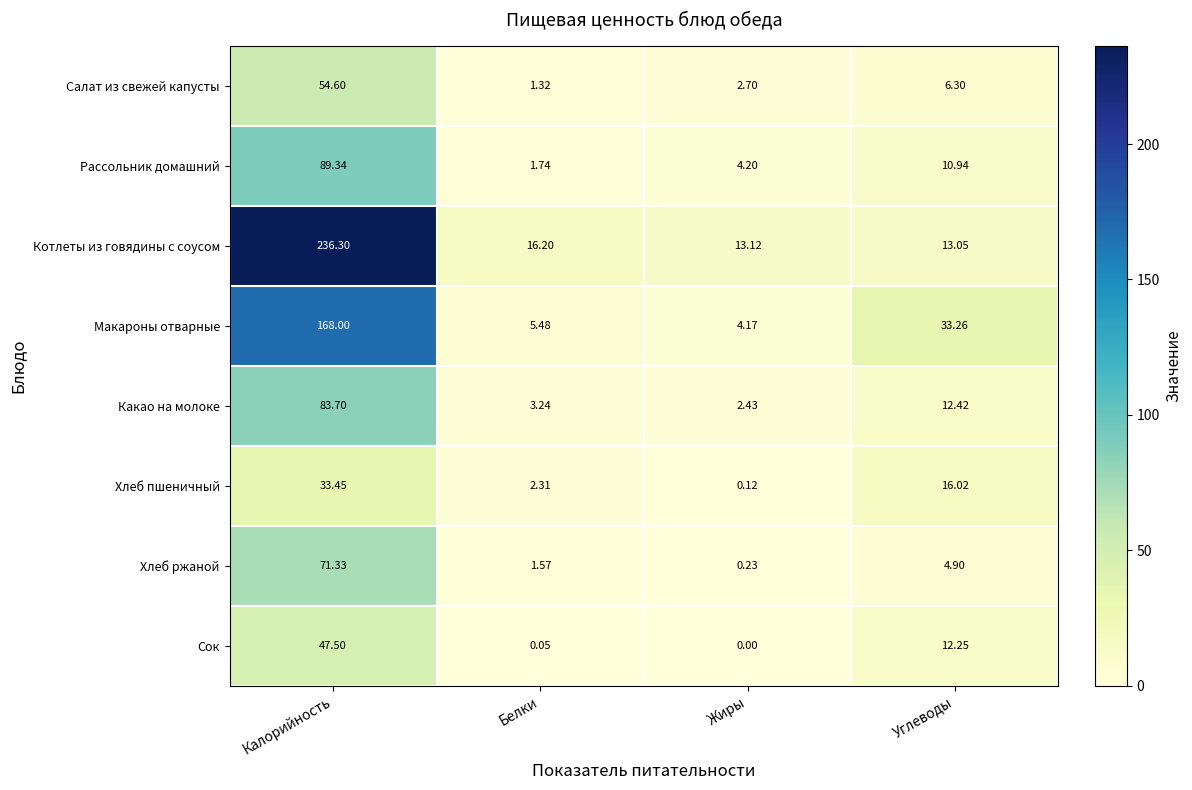

Which series changed the most between Калорийность and Белки?

Котлеты из говядины с соусом